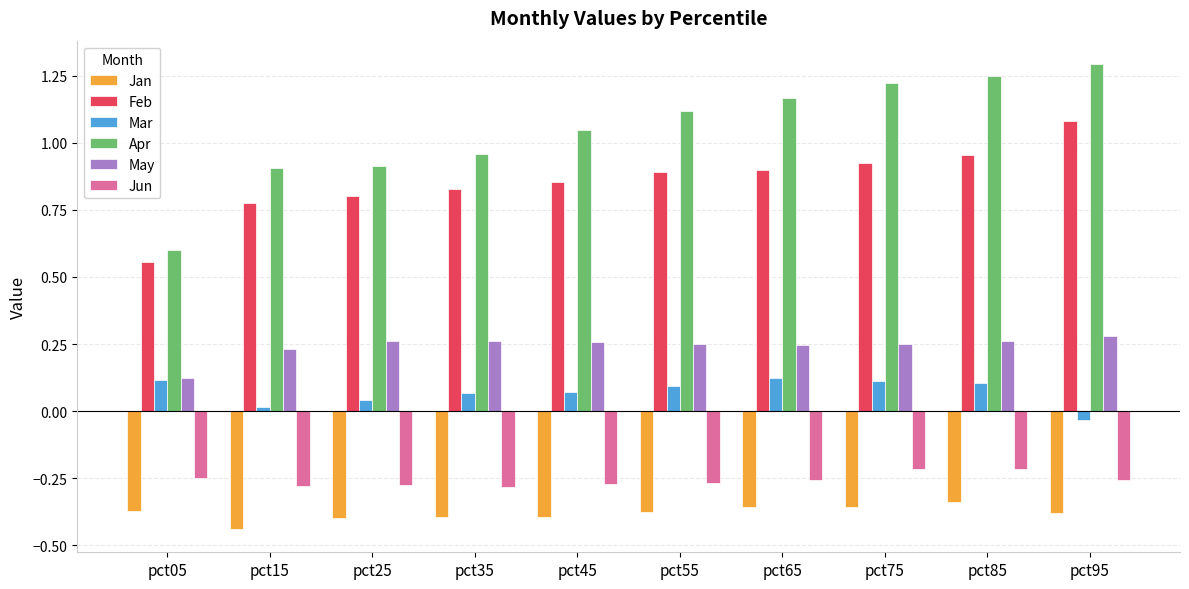

What is the greatest value displayed?

1.3